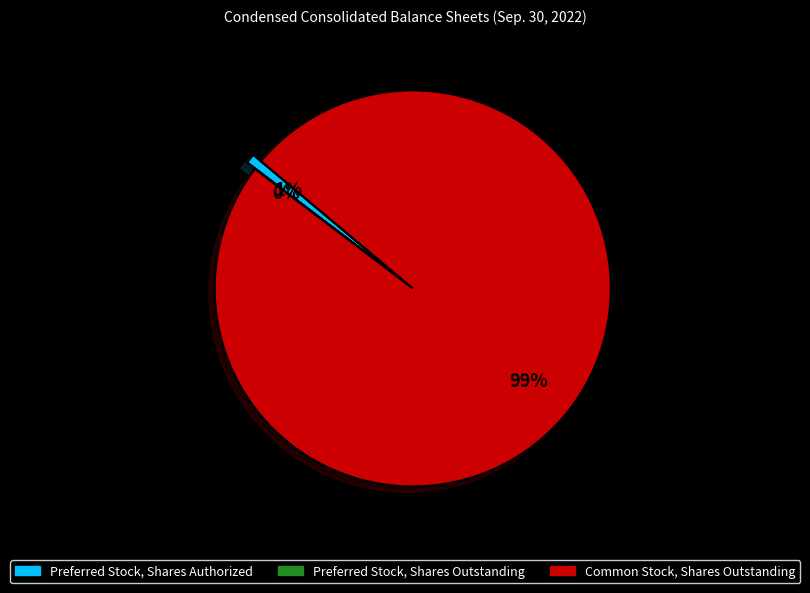

Does Common Stock, Shares Outstanding represent more than half of the total?

Yes